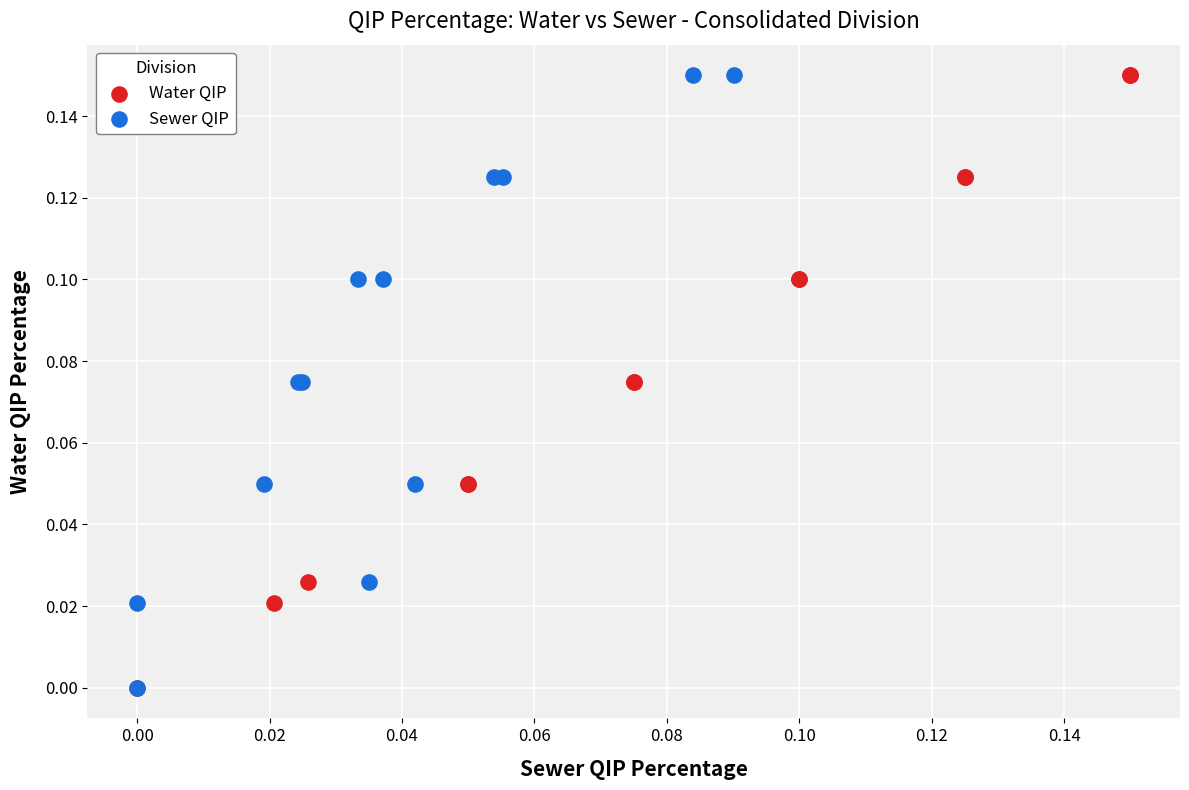

What are all the series names shown in the legend?

Water QIP, Sewer QIP